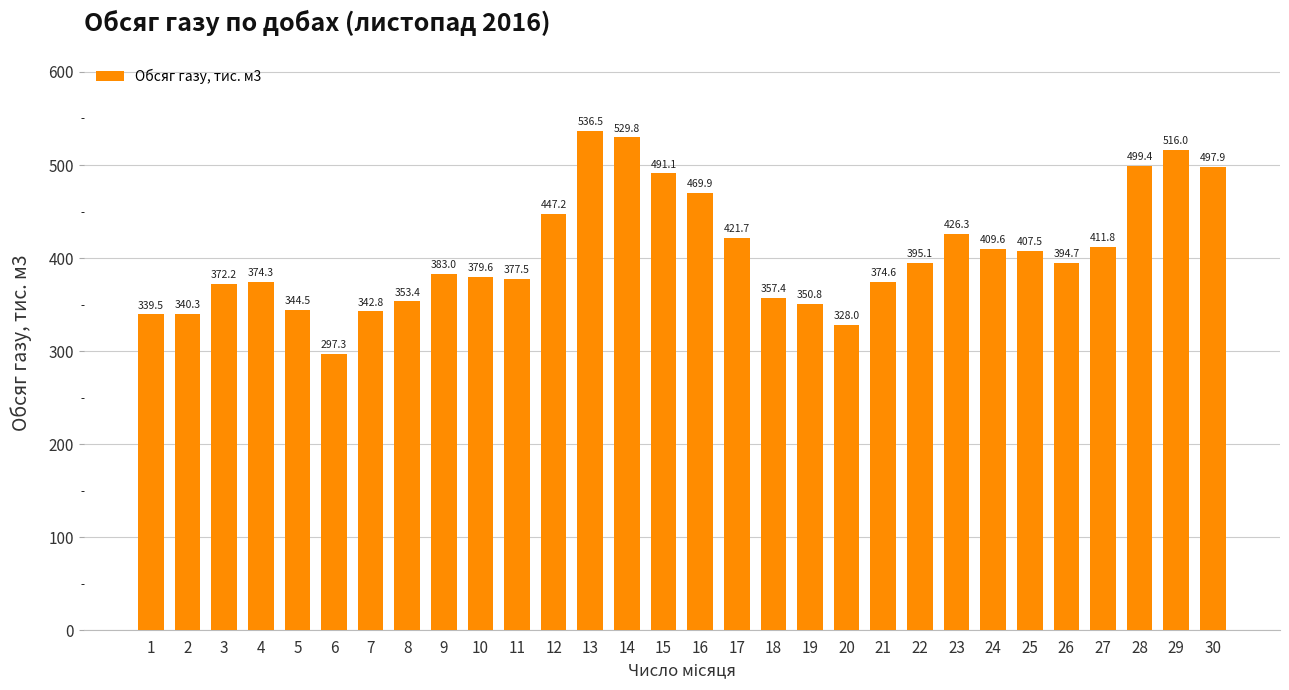

Reading left to right, what are all the values shown in this chart?

339.5	340.3	372.2	374.3	344.5	297.3	342.8	353.4	383.0	379.6	377.5	447.2	536.5	529.8	491.1	469.9	421.7	357.4	350.8	328.0	374.6	395.1	426.3	409.6	407.5	394.7	411.8	499.4	516.0	497.9